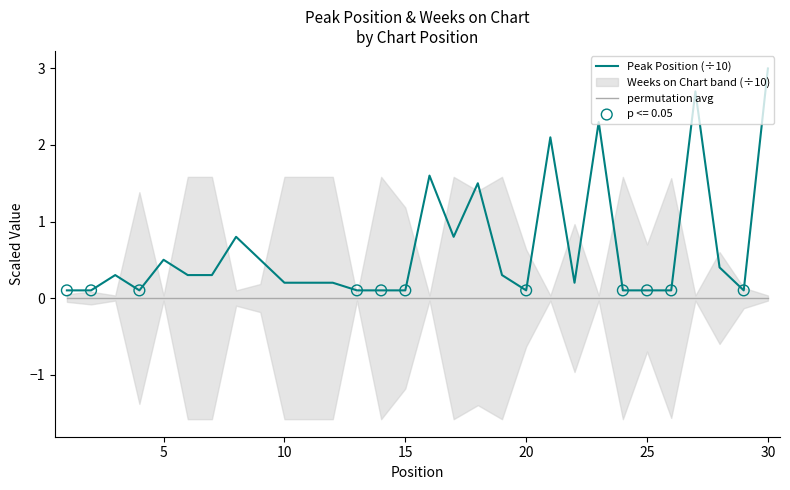

True or false: Peak Position (÷10) has a value of 0.1 at 25.

True